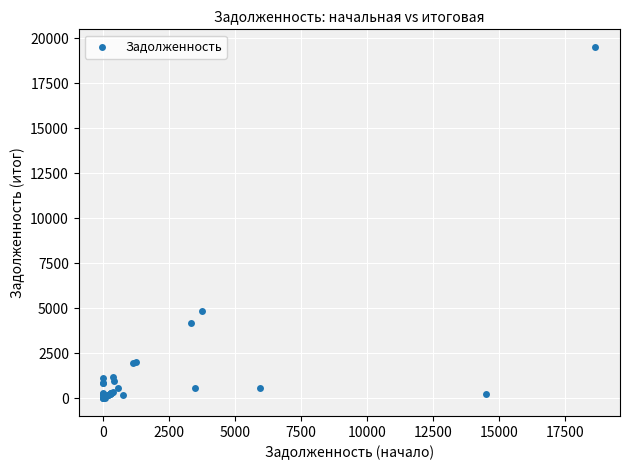

What Y value in the scatter plot is closest to 9756?

4875.6